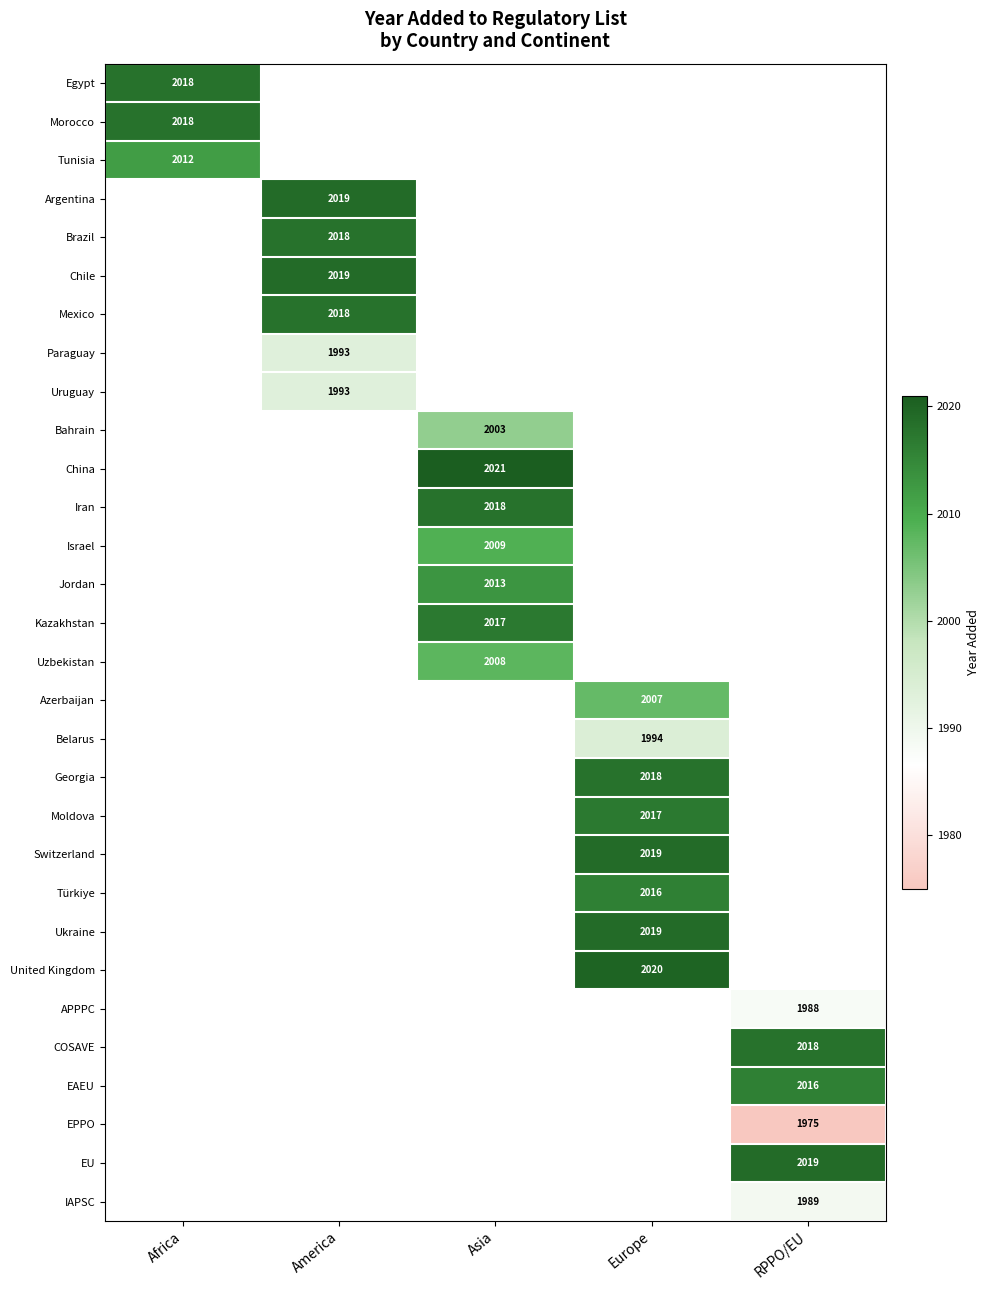

Which has a higher value, Asia or America?

America